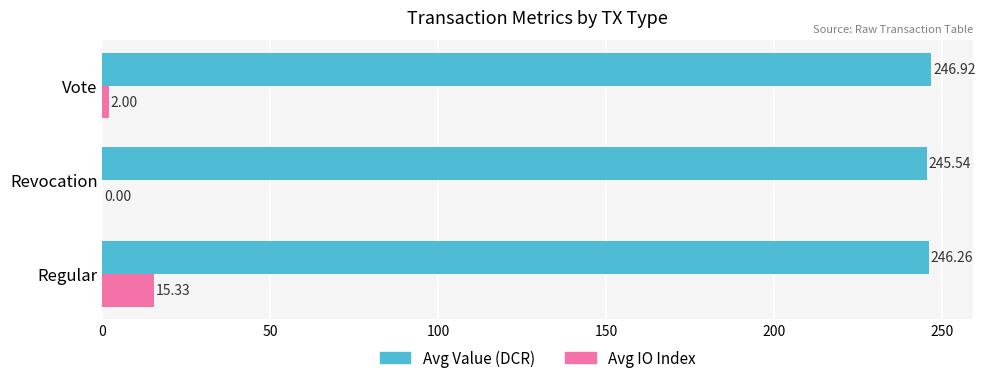

Which series has the largest total across all categories?

Avg Value (DCR)